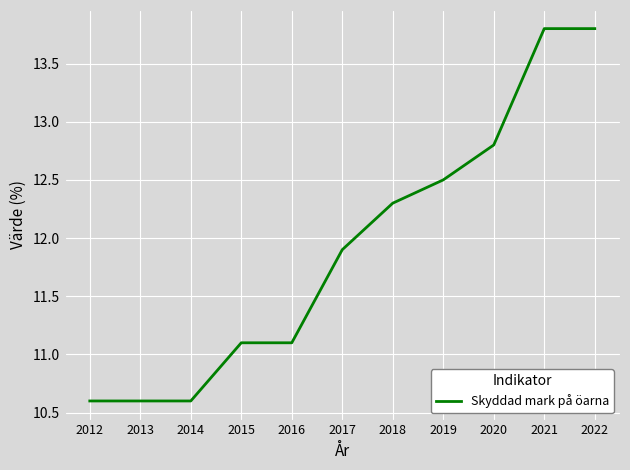

What is the average value?

11.9